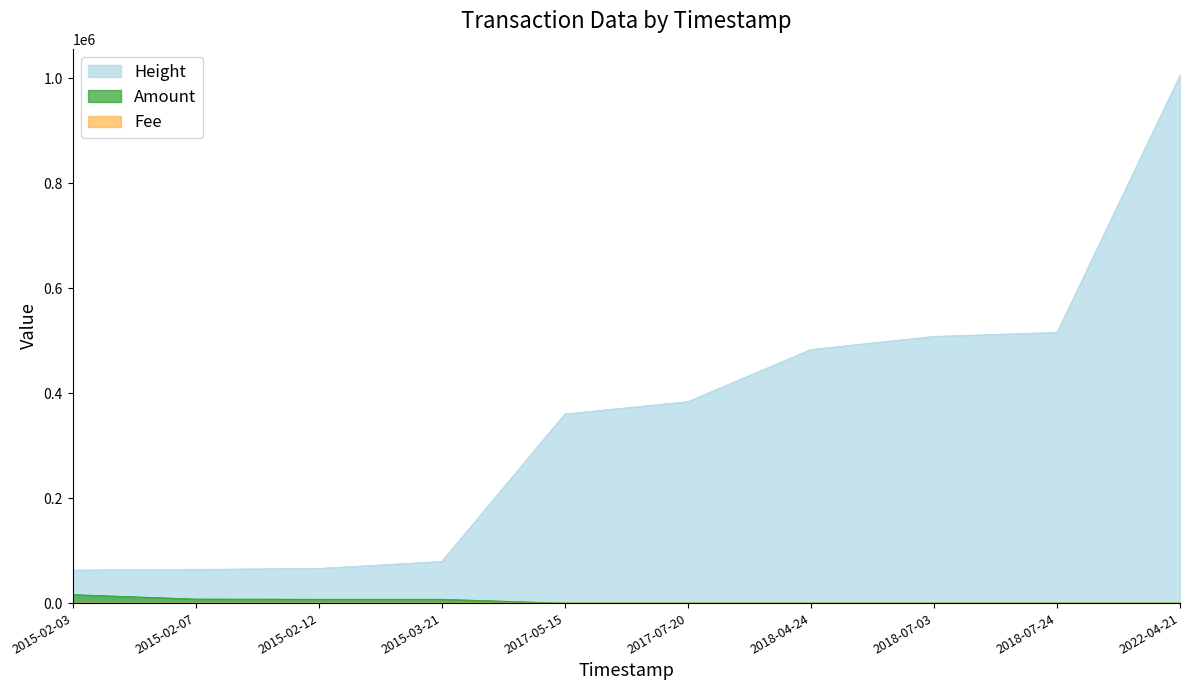

Which label corresponds to the smallest value in the chart?

2017-05-15